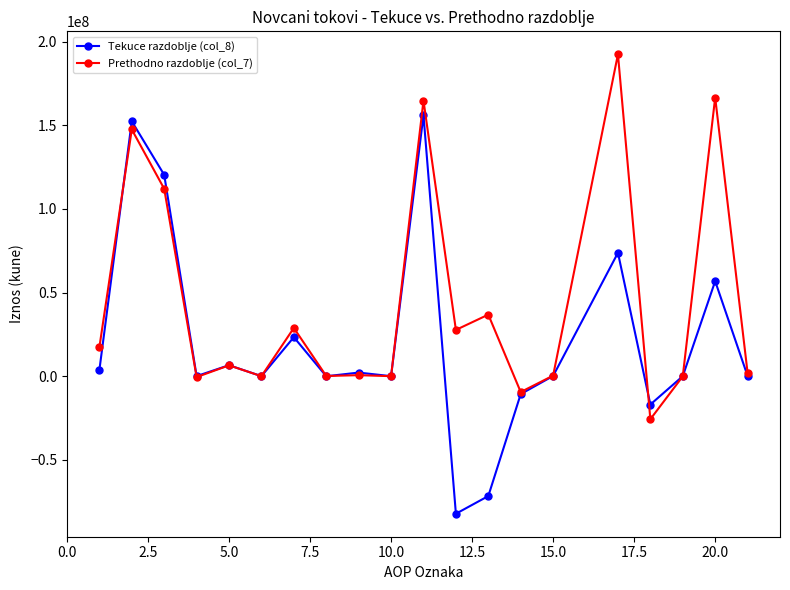

Which series has the largest range (max minus min)?

Tekuce razdoblje (col_8)